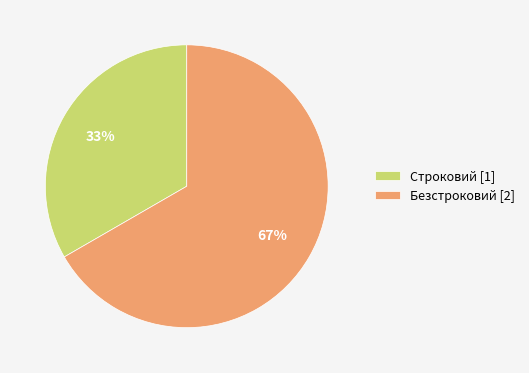

Do Безстроковий [2] and Строковий [1] together represent more than half of the pie?

Yes